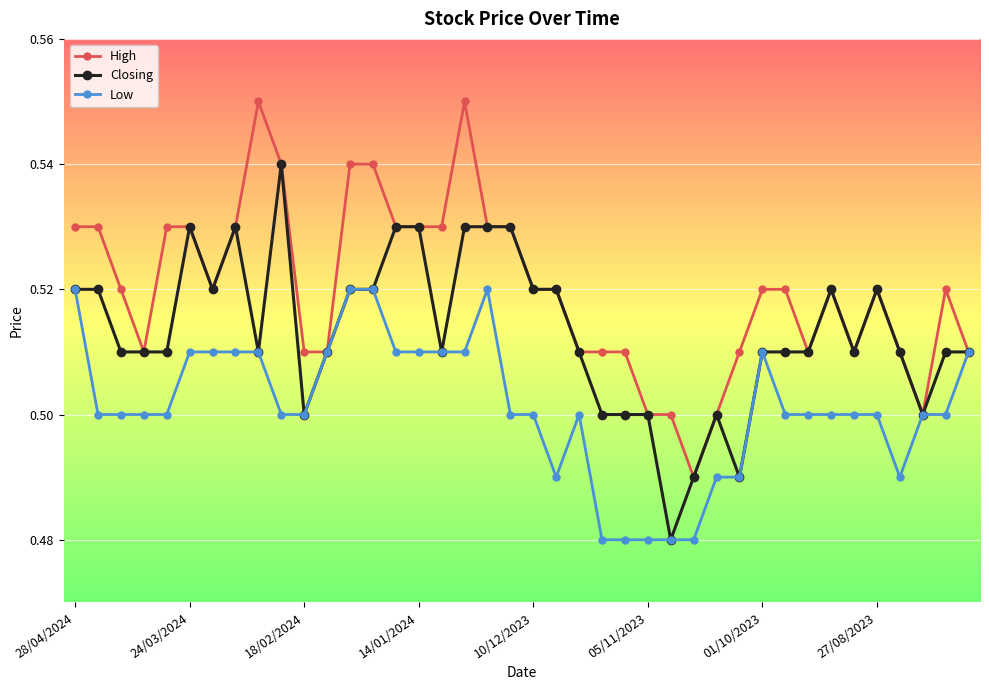

How many Closing values are between 0 and 1?

40